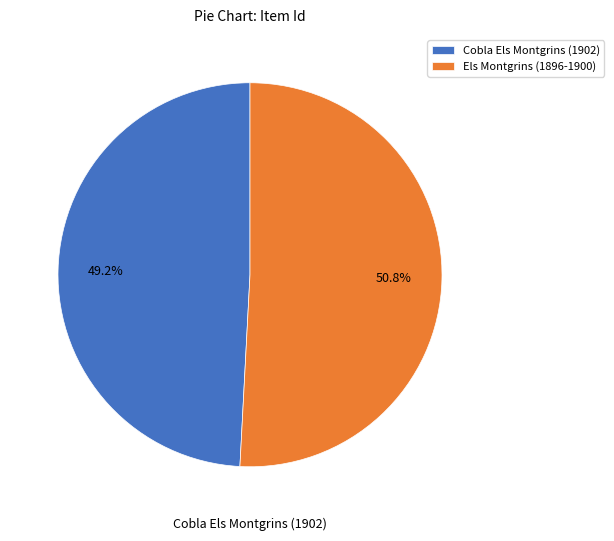

What percentage do Cobla Els Montgrins (1902) and Els Montgrins (1896-1900) together represent?

100.0%